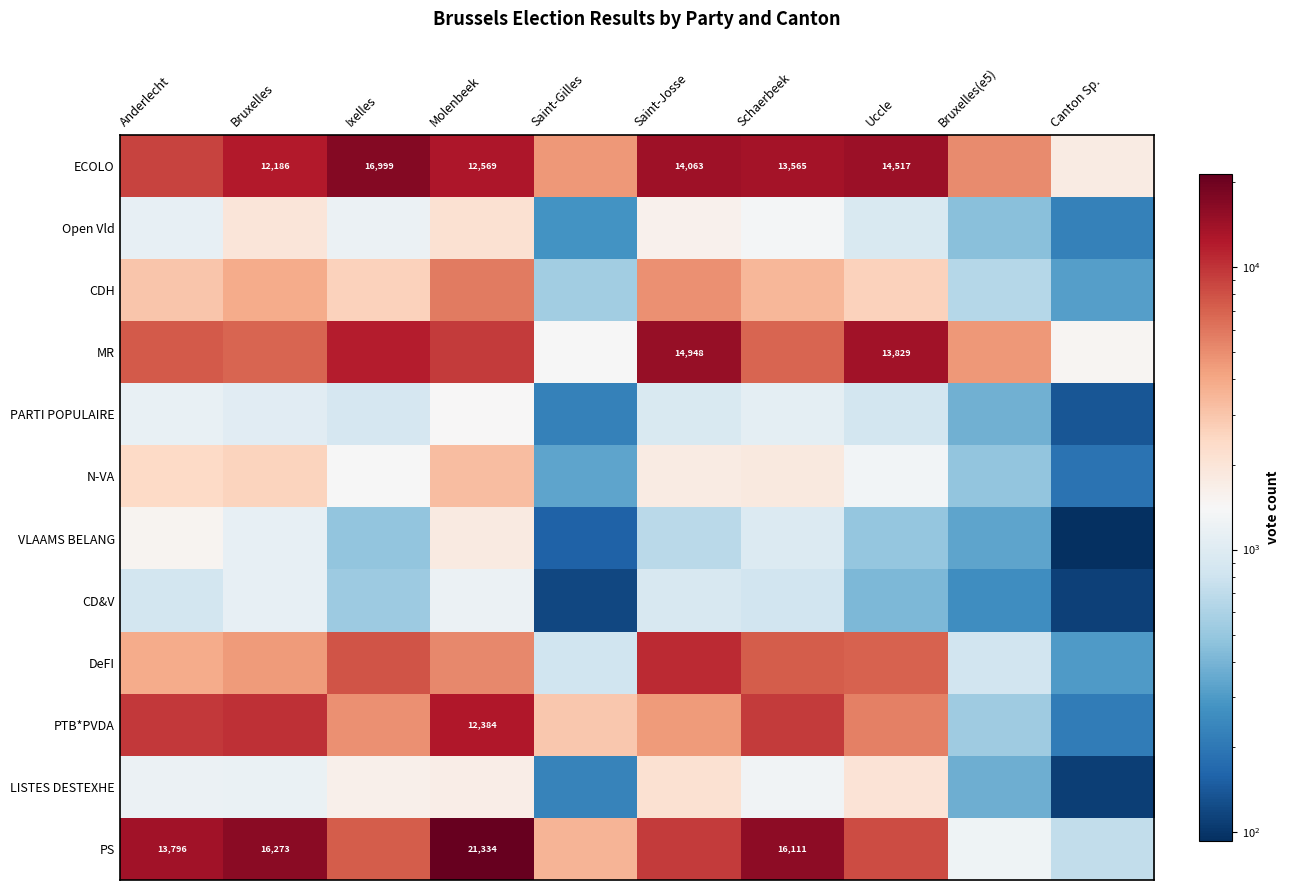

What is the approximate value of PTB*PVDA at Uccle?

5493